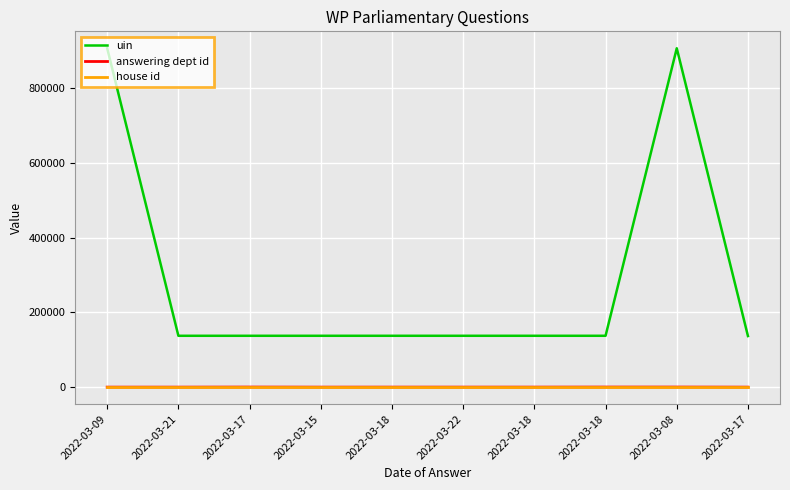

True or false: answering dept id and uin cross at least once.

False